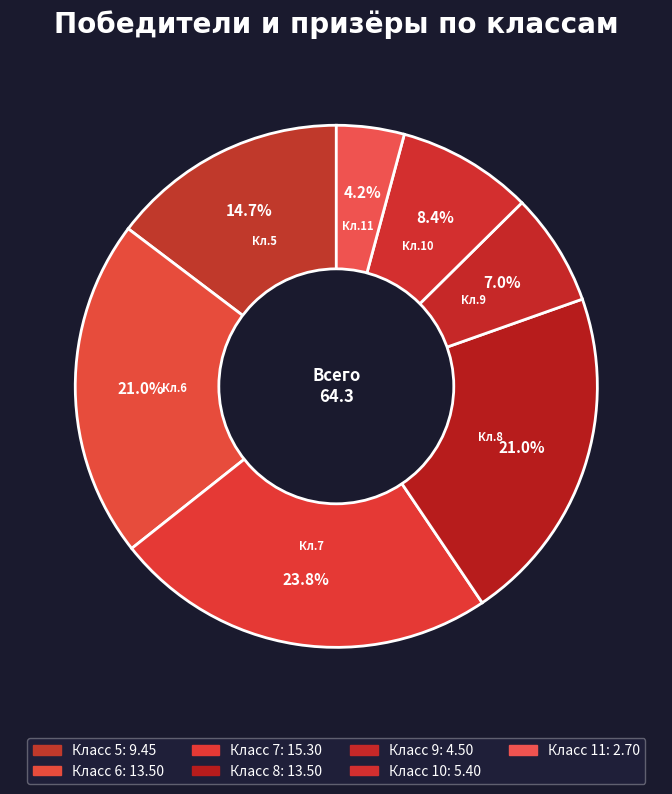

How many slices are in this pie chart?

7